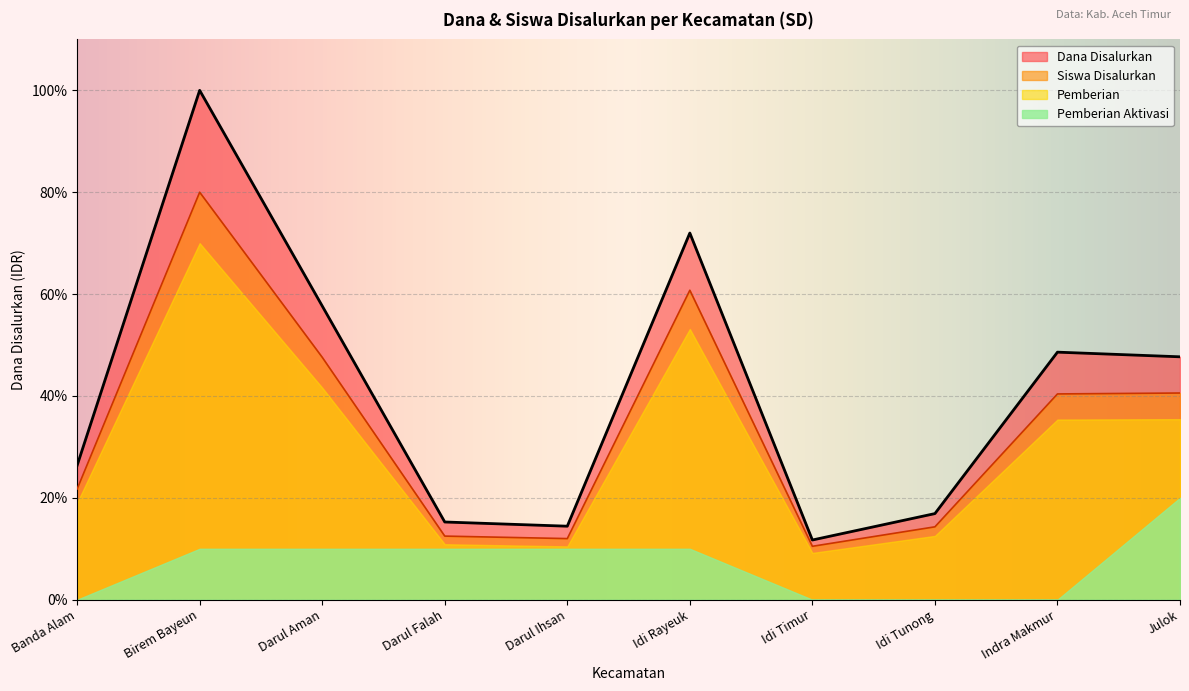

Which category has the highest value across all series?

Birem Bayeun